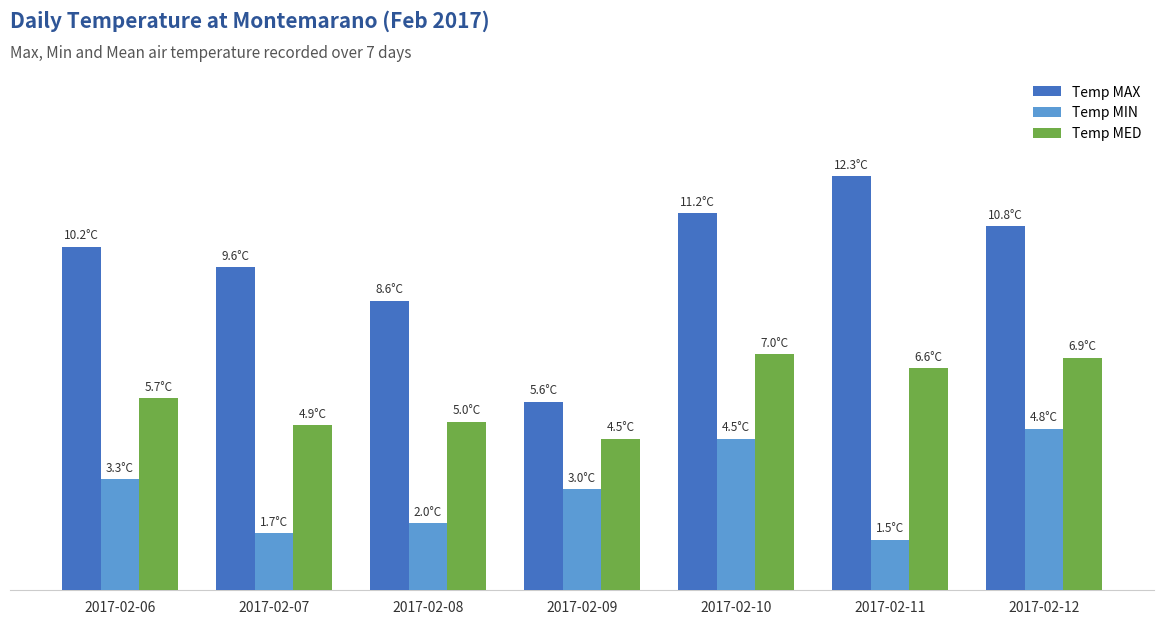

What is the value of the Temp MAX bar at the 4th from the left?

5.6